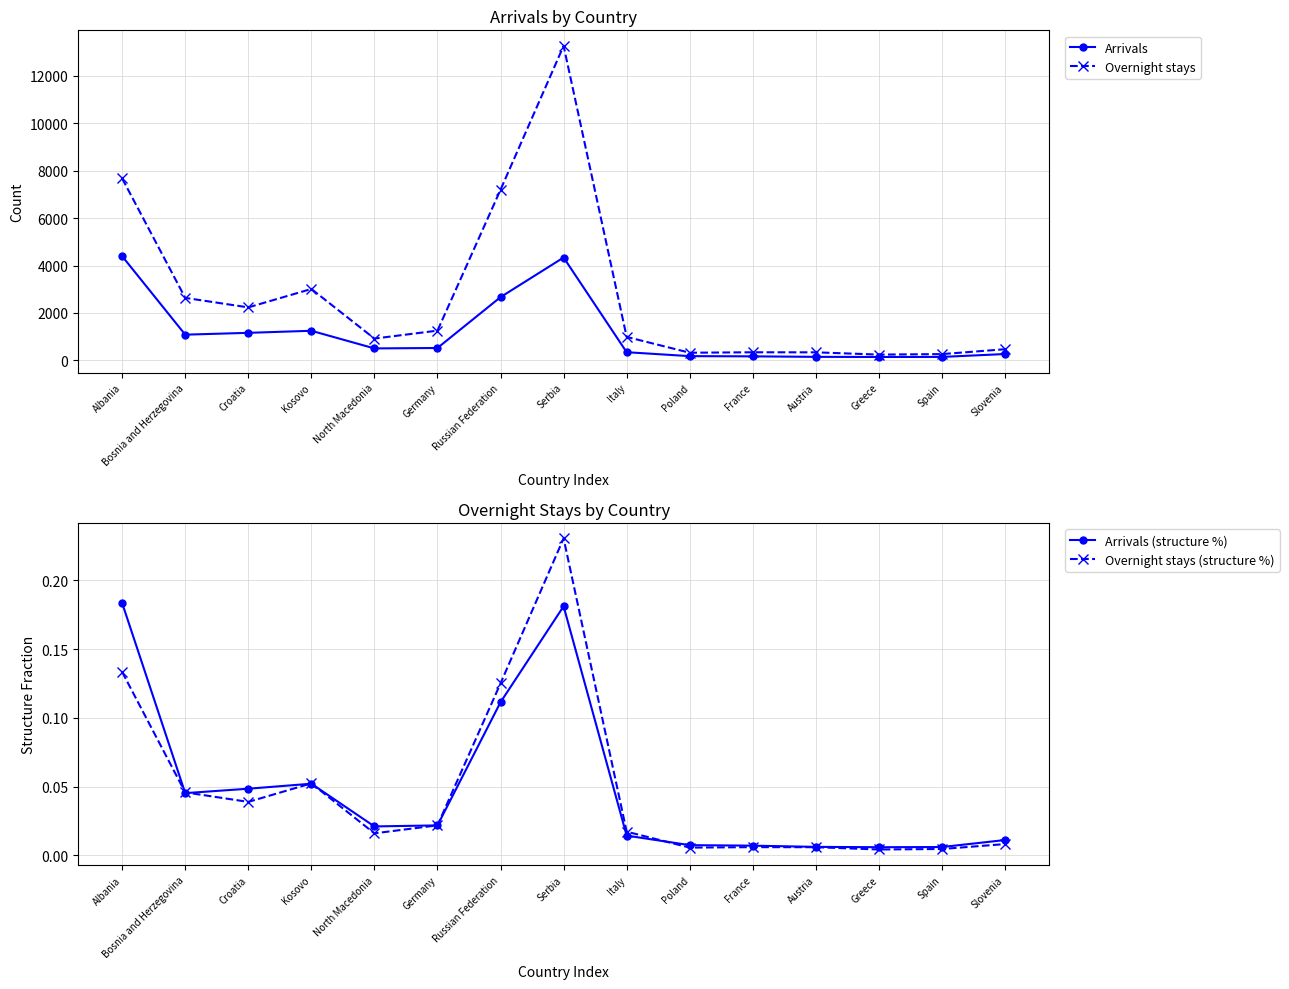

Where is the first local minimum for Overnight stays?

Croatia